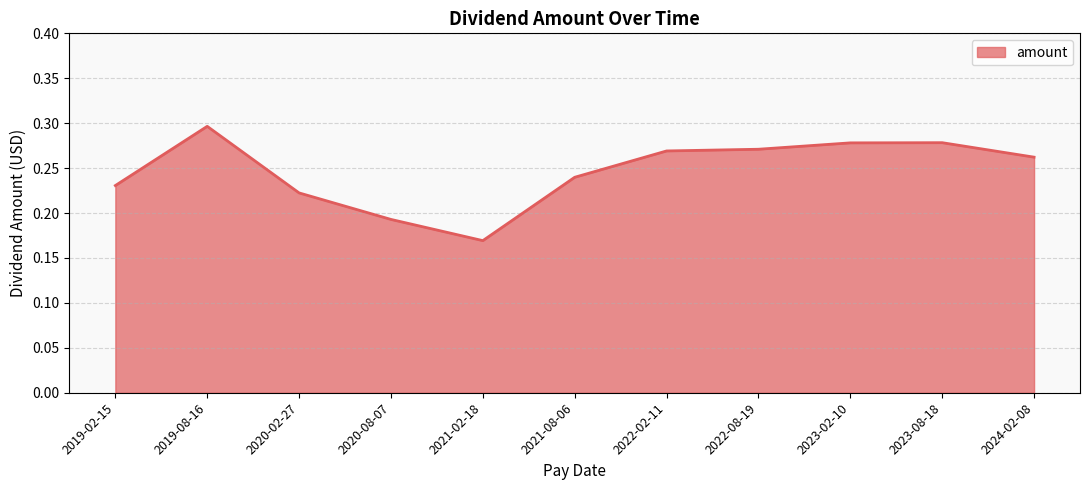

Which category has the highest value across all series?

2019-08-16